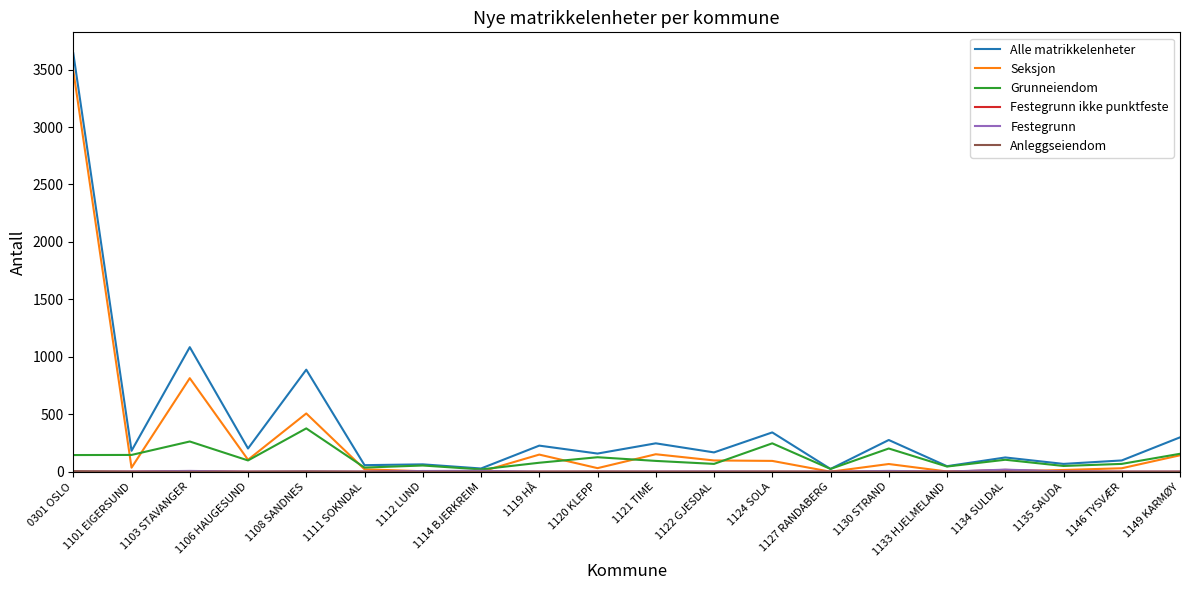

At which category does Alle matrikkelenheter reach its first local valley?

1101 EIGERSUND